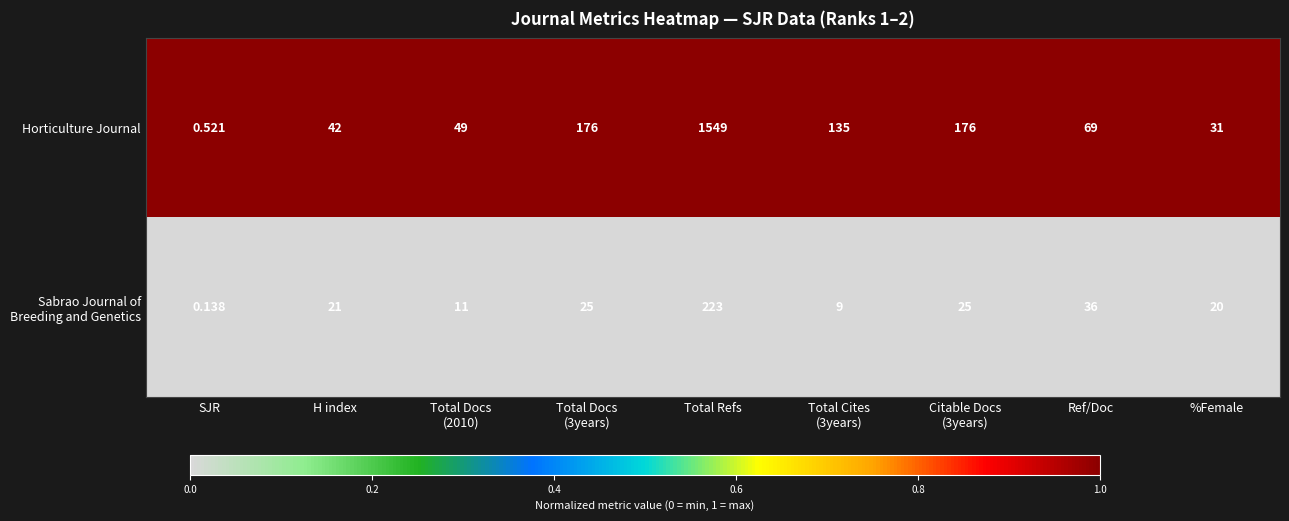

Which series has the widest spread of values?

Horticulture Journal